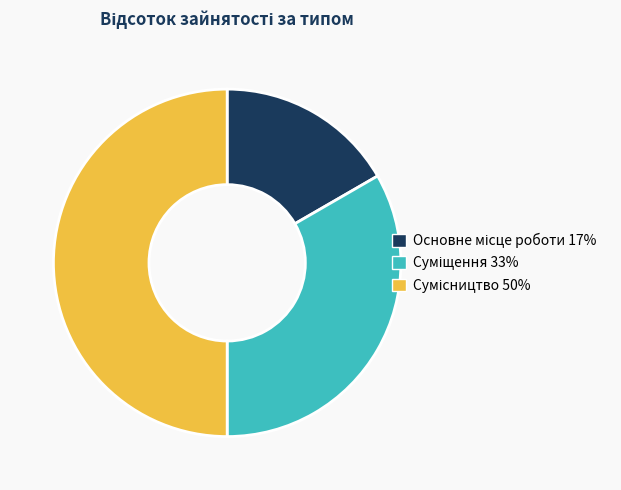

What percentage do Основне місце роботи and Сумісництво together represent?

66.7%